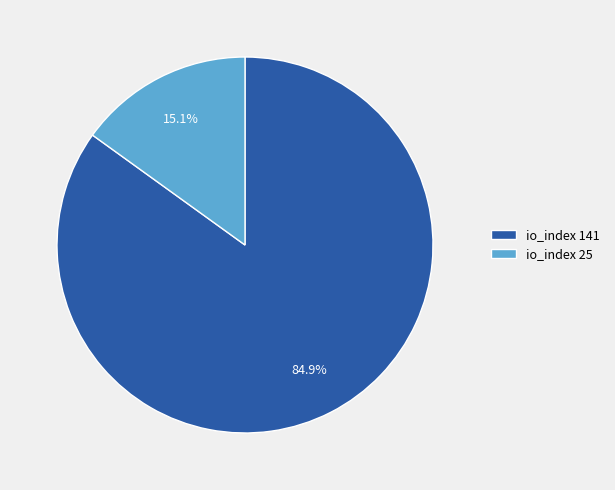

To the nearest percent, what is the combined percentage of io_index 141 and io_index 25?

100%